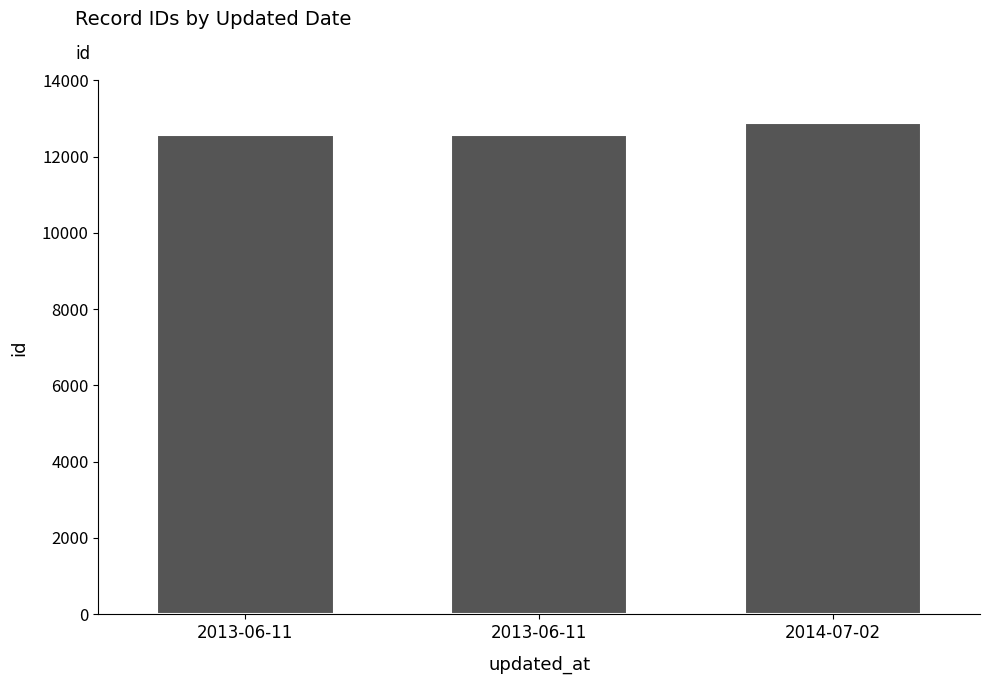

Rank the categories by value from highest to lowest.

2014-07-02, 2013-06-11, 2013-06-11